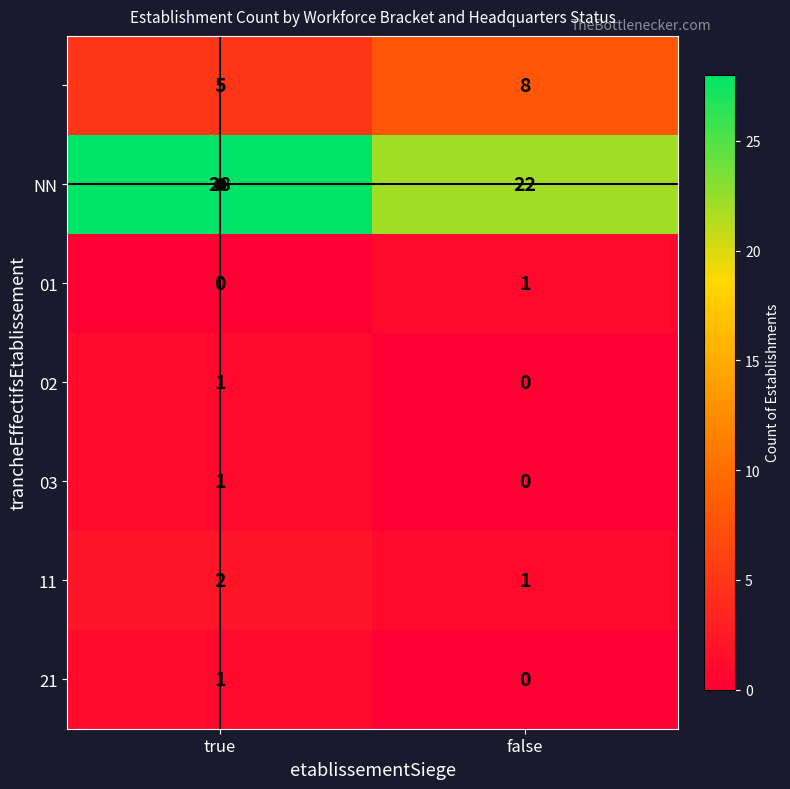

What is the difference between the highest and lowest values at false?

22